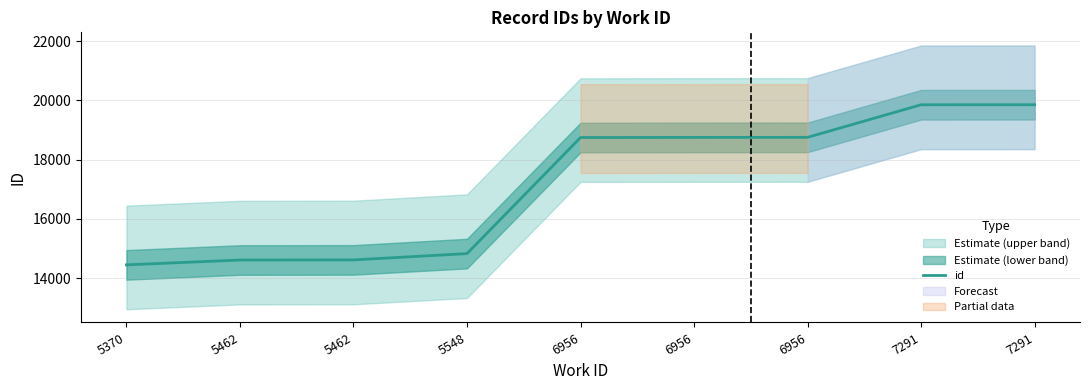

Read the value at 5548.

14826